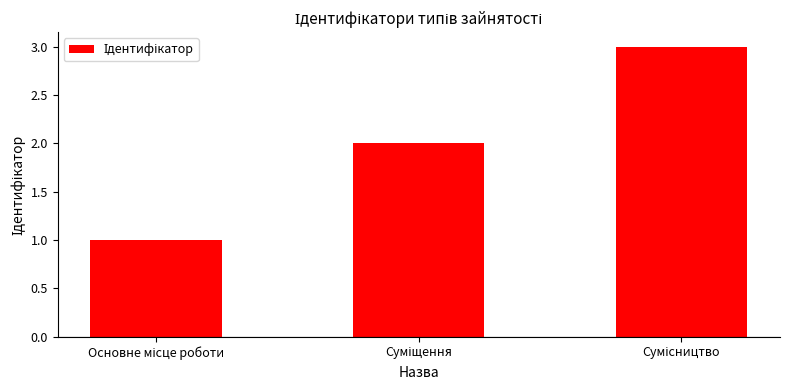

What is the greatest value displayed?

3